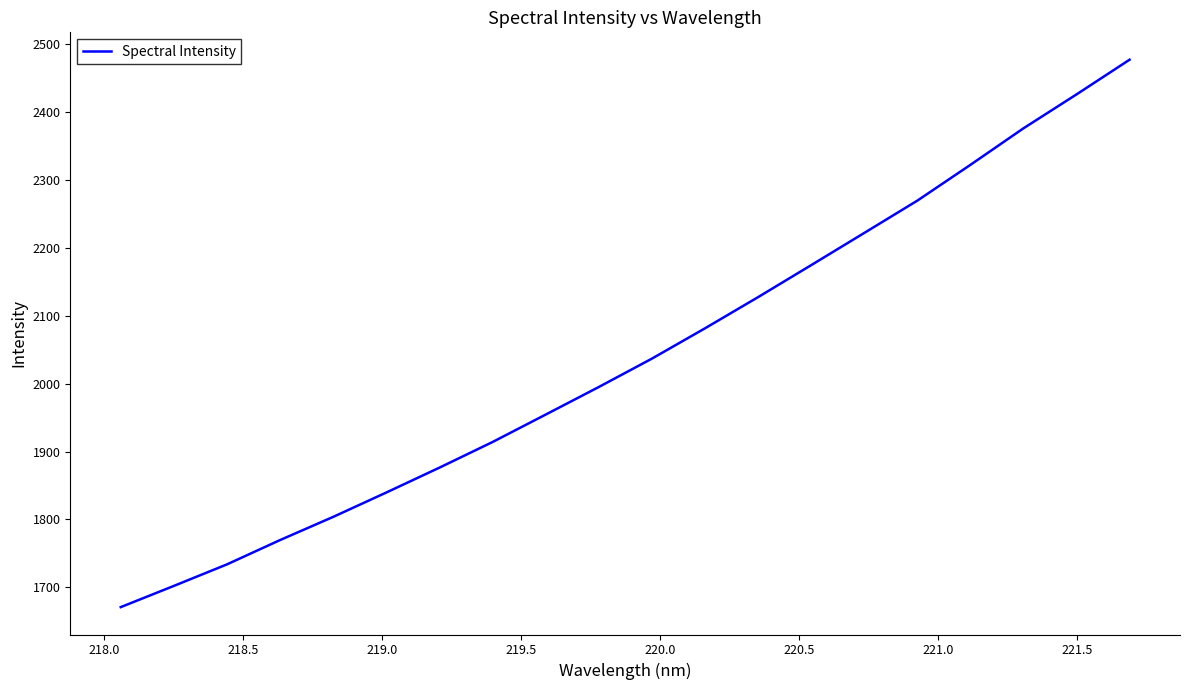

What is the maximum value shown in the chart?

2476.8